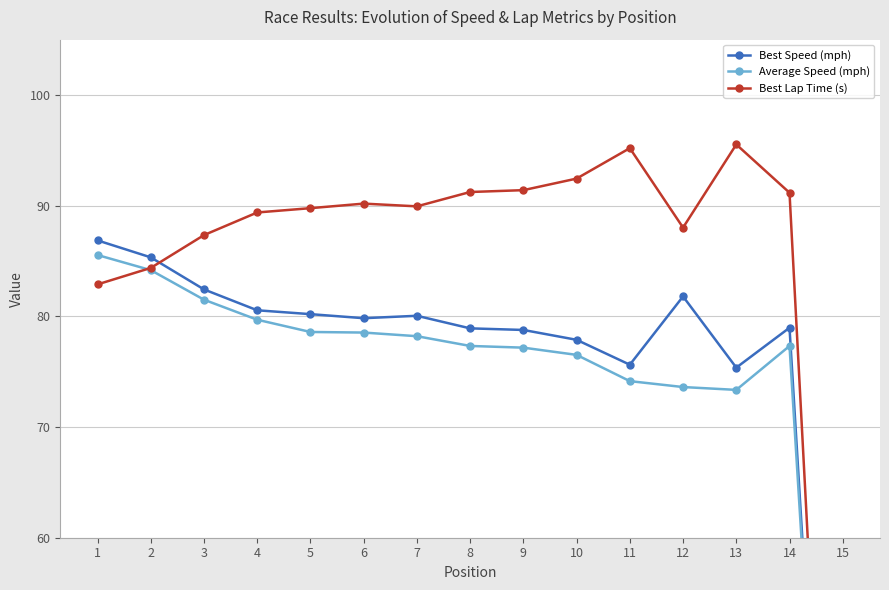

Reading left to right, transcribe all the data shown in this chart.

Best Speed (mph): 86.9	85.3	82.4	80.5	80.2	79.8	80.1	78.9	78.8	77.9	75.6	81.8	75.4	79.0	0.0
Average Speed (mph): 85.5	84.2	81.5	79.7	78.6	78.5	78.2	77.3	77.2	76.5	74.1	73.6	73.4	77.3	0.0
Best Lap Time (s): 82.9	84.4	87.3	89.4	89.8	90.2	89.9	91.2	91.4	92.4	95.2	88.0	95.5	91.2	0.0